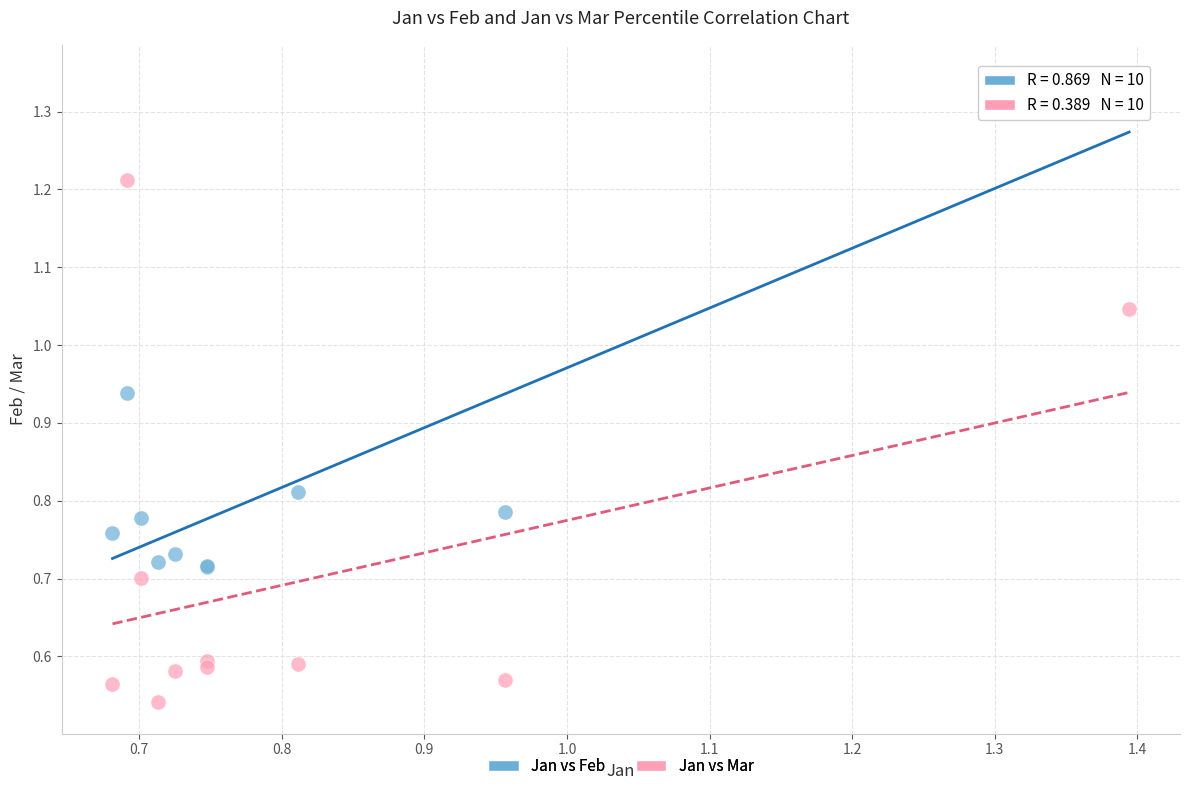

Which series reaches the maximum Y coordinate?

Jan vs Feb